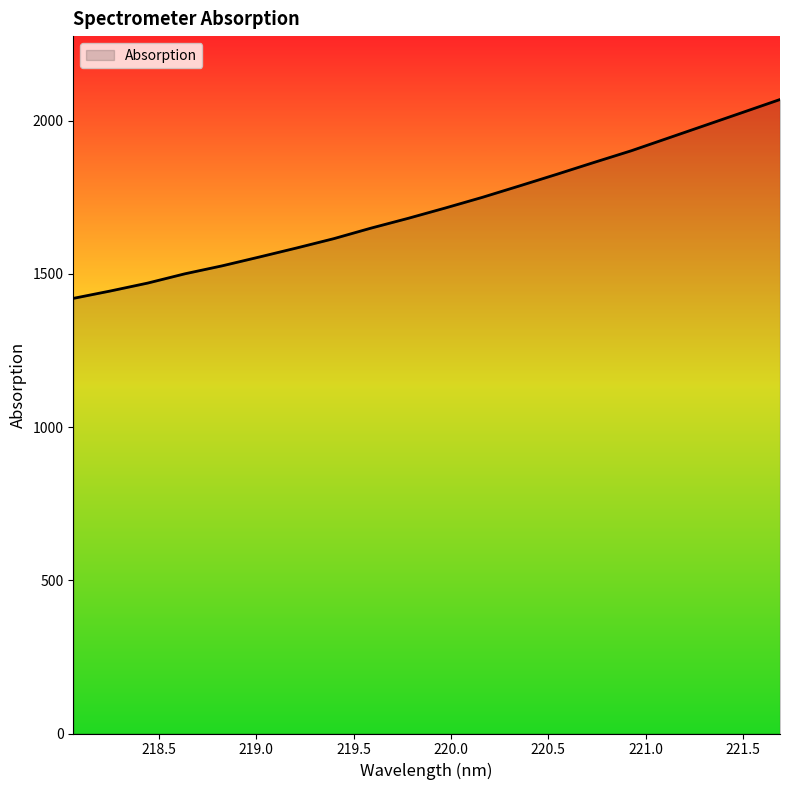

What is the maximum value shown in the chart?

2068.9